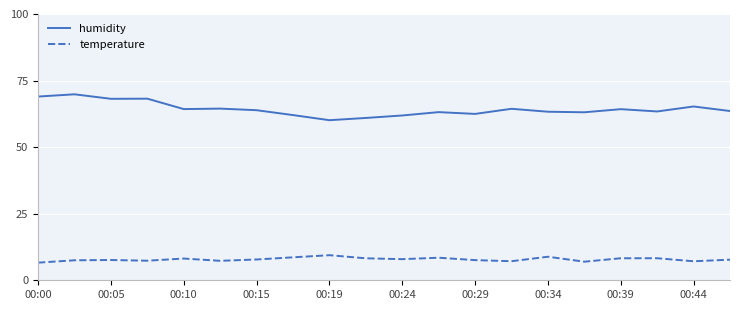

True or false: temperature and humidity intersect in this chart.

False